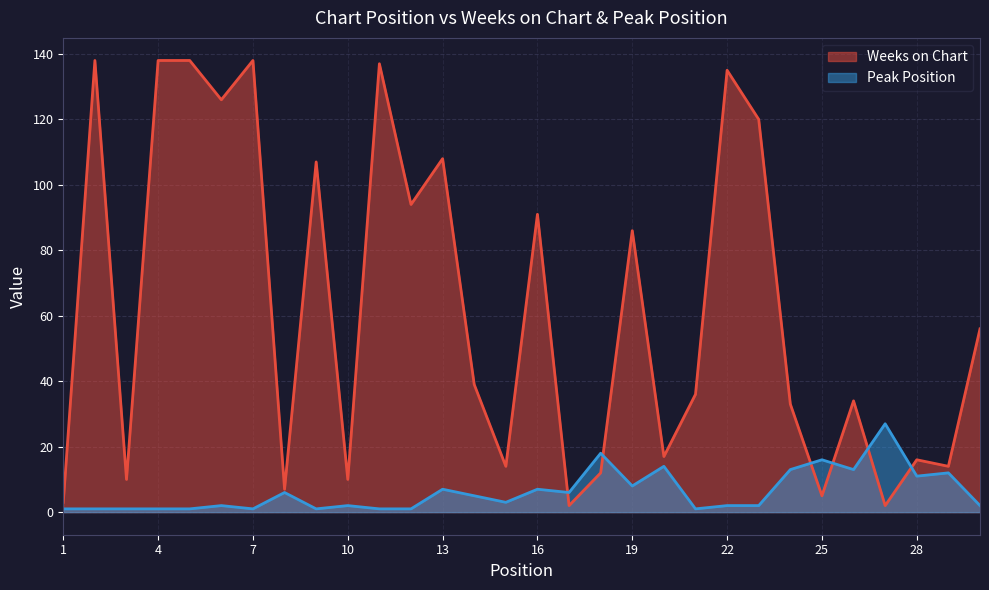

Reading right to left, transcribe all the data shown in this chart.

Weeks on Chart: 56	14	16	2	34	5	33	120	135	36	17	86	12	2	91	14	39	108	94	137	10	107	7	138	126	138	138	10	138	3
Peak Position: 2	12	11	27	13	16	13	2	2	1	14	8	18	6	7	3	5	7	1	1	2	1	6	1	2	1	1	1	1	1